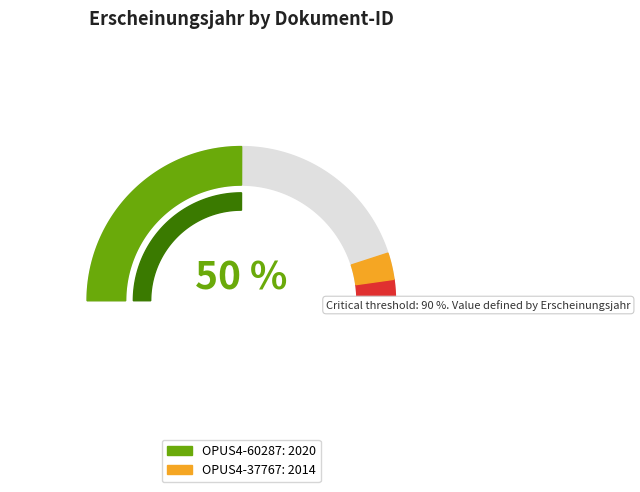

The OPUS4-60287 slice represents 50% of the pie. True or false?

True